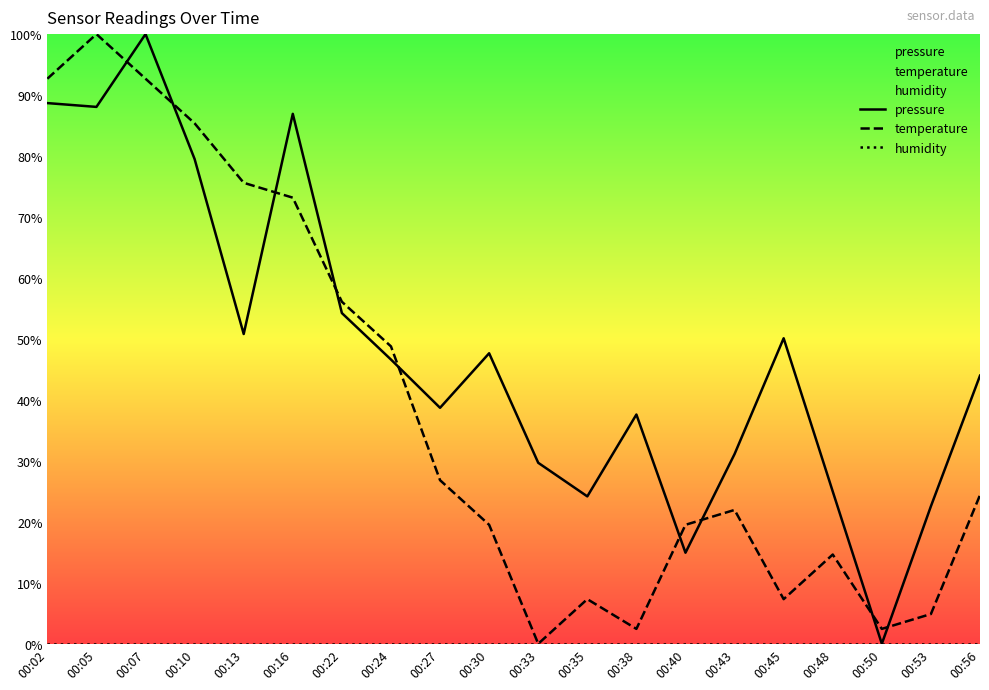

Reading left to right, transcribe all the data shown in this chart.

pressure: 00:02=88.7	00:05=88.1	00:07=100.0	00:10=79.5	00:13=50.8	00:16=86.9	00:22=54.2	00:24=46.6	00:27=38.7	00:30=47.6	00:33=29.7	00:35=24.2	00:38=37.6	00:40=14.9	00:43=31.1	00:45=50.1	00:48=25.0	00:50=0.0	00:53=22.6	00:56=44.0
temperature: 00:02=92.7	00:05=100.0	00:07=92.7	00:10=85.4	00:13=75.6	00:16=73.2	00:22=56.1	00:24=48.8	00:27=26.8	00:30=19.5	00:33=0.0	00:35=7.3	00:38=2.4	00:40=19.5	00:43=22.0	00:45=7.3	00:48=14.6	00:50=2.4	00:53=4.9	00:56=24.4
humidity: 00:02=0.0	00:05=0.0	00:07=0.0	00:10=0.0	00:13=0.0	00:16=0.0	00:22=0.0	00:24=0.0	00:27=0.0	00:30=0.0	00:33=0.0	00:35=0.0	00:38=0.0	00:40=0.0	00:43=0.0	00:45=0.0	00:48=0.0	00:50=0.0	00:53=0.0	00:56=0.0